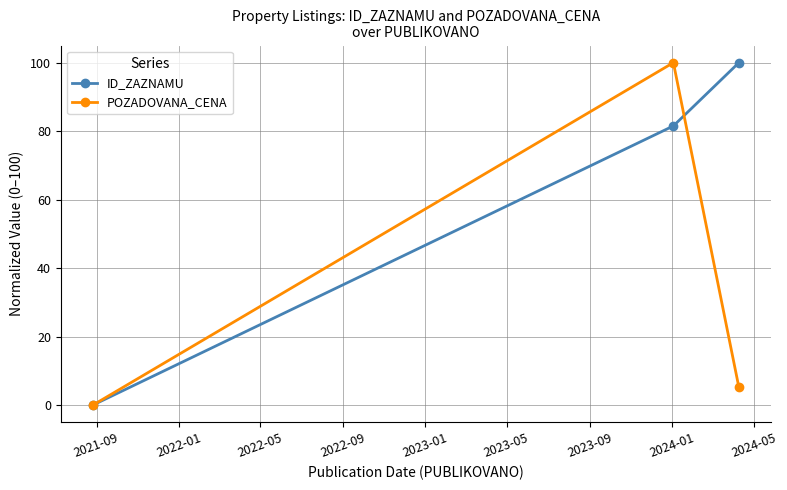

What is the difference between the maximum and minimum values in the ID_ZAZNAMU series?

100.0